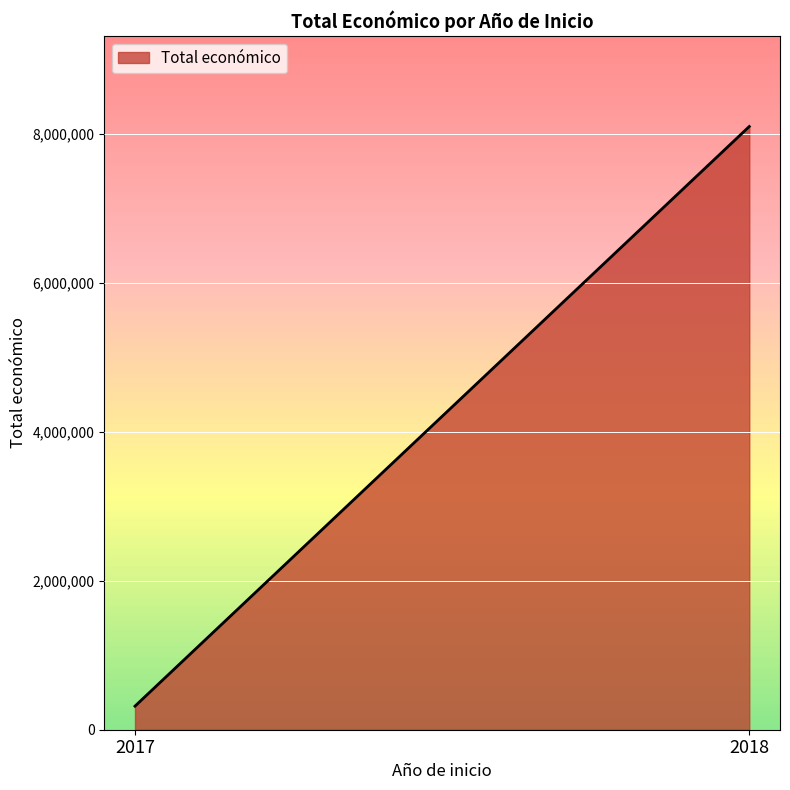

Which category has the lowest value across all series?

2017